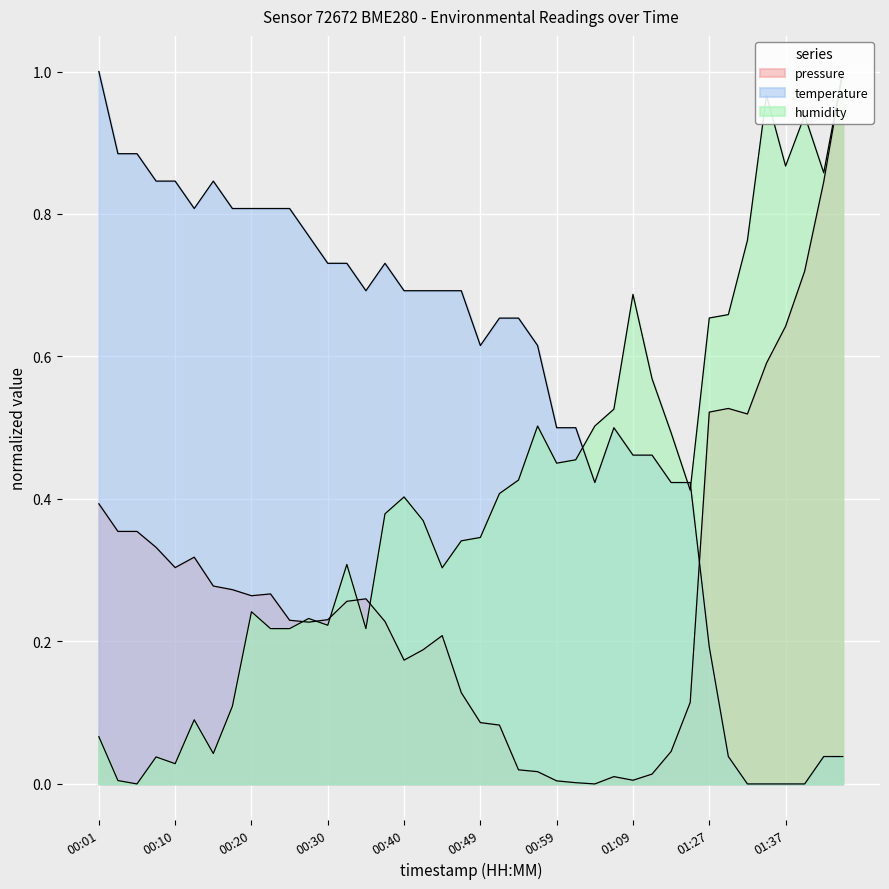

Is it true that temperature equals 0.2 at 00:59?

False